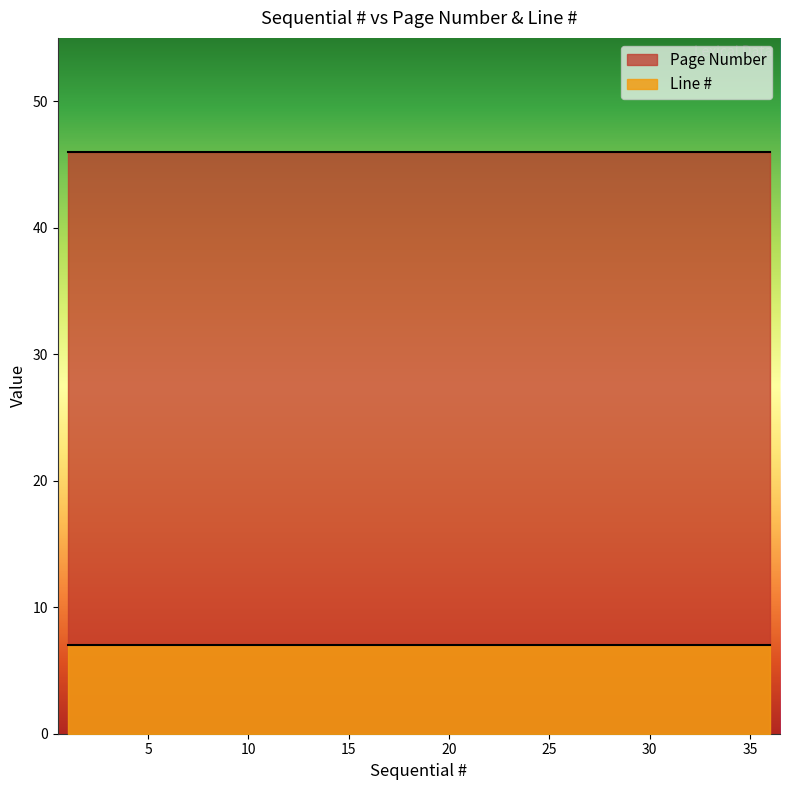

What is the highest value of the Page Number series?

46